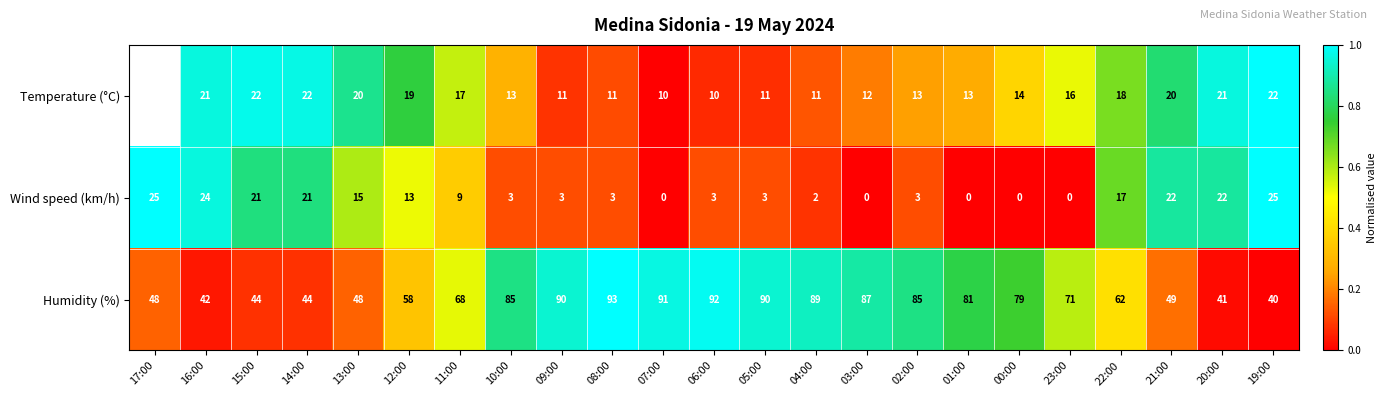

Rank the series at 21:00 from highest to lowest value.

Humidity (%), Wind speed (km/h), Temperature (°C)